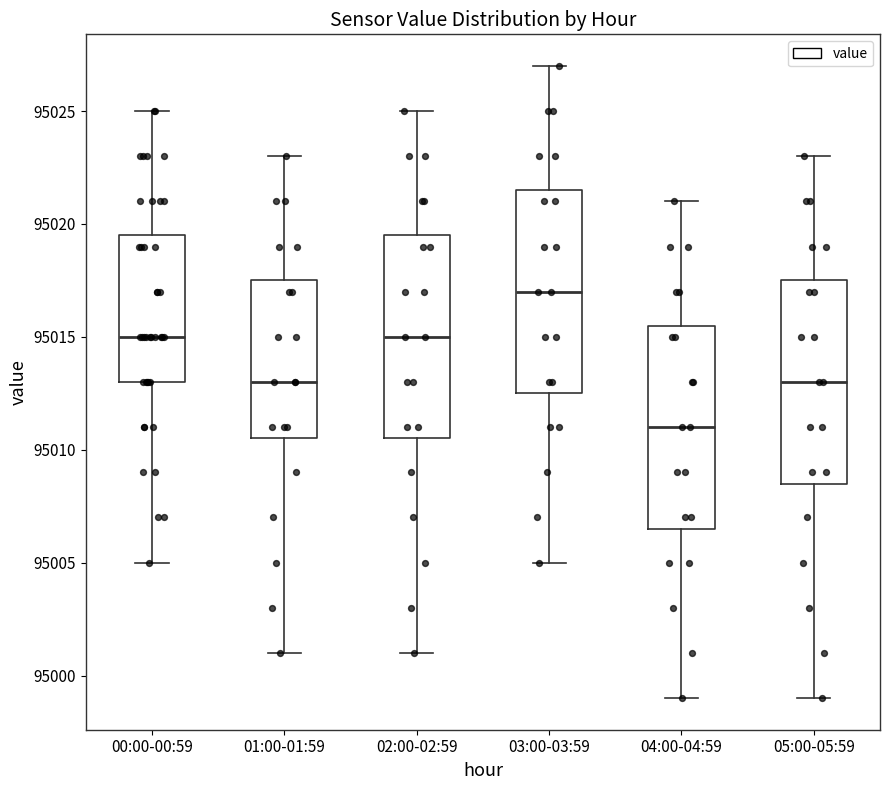

Where is the upper edge of the box for 01:00-01:59 on the y-axis? The values are not printed on the chart, so give them approximately, as read against the axis.

95017.5